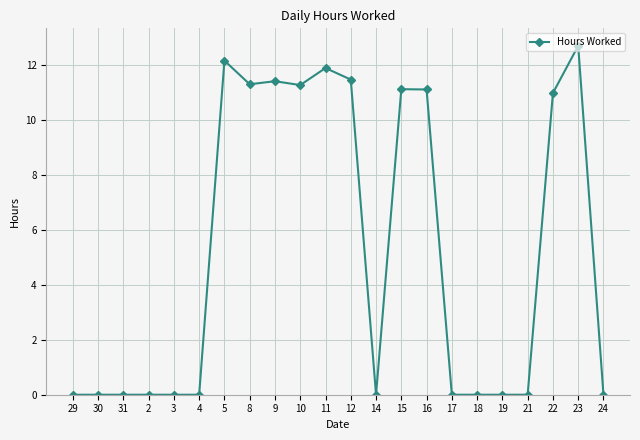

How many lines are shown in the chart?

1